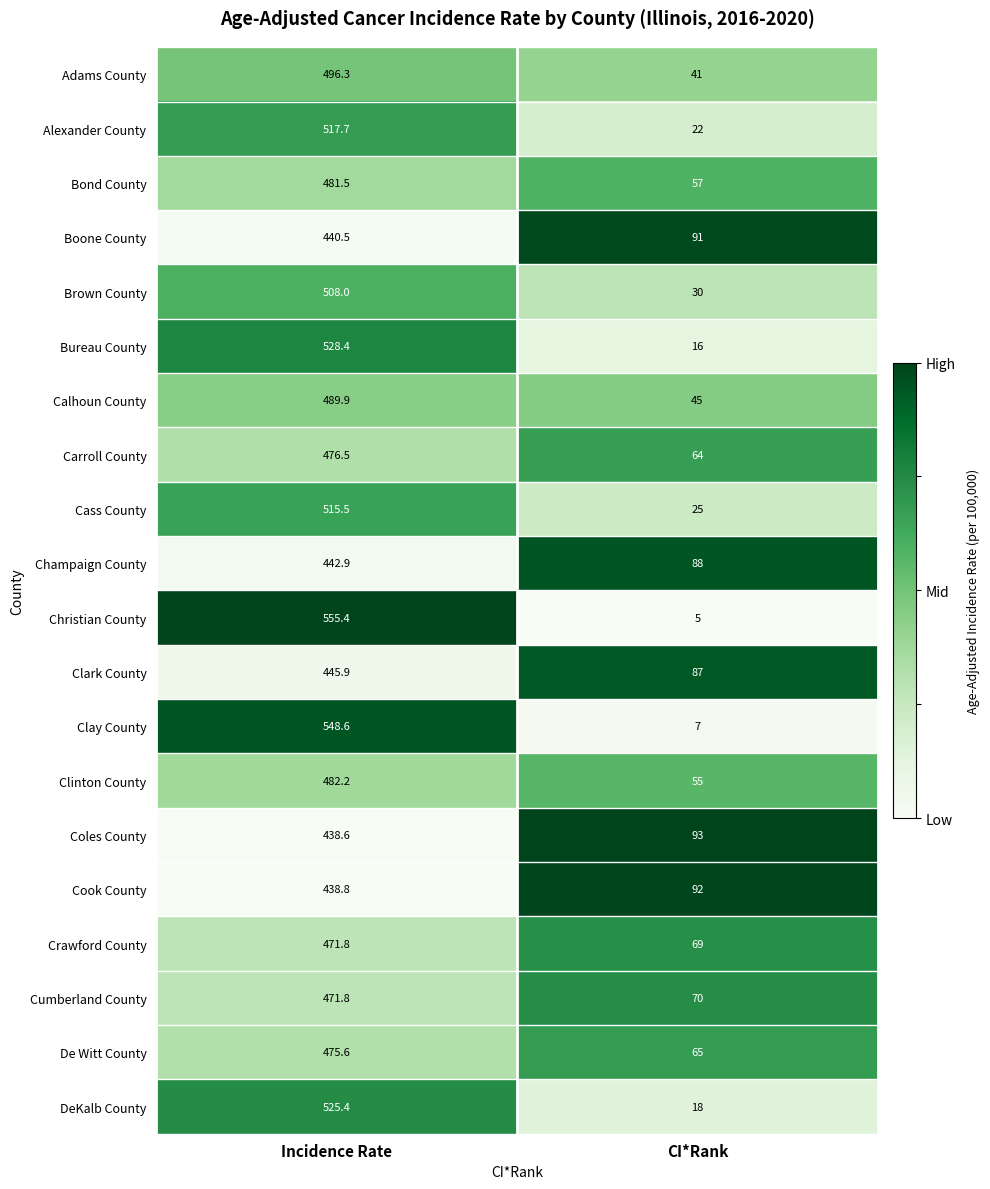

The Christian County series shows 836.6 at Incidence Rate. True or false?

False